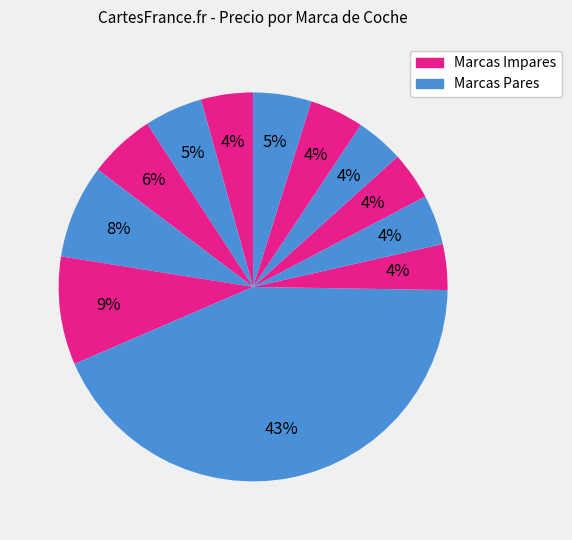

To the nearest percent, what is the difference between the largest and smallest slice percentages?

39%